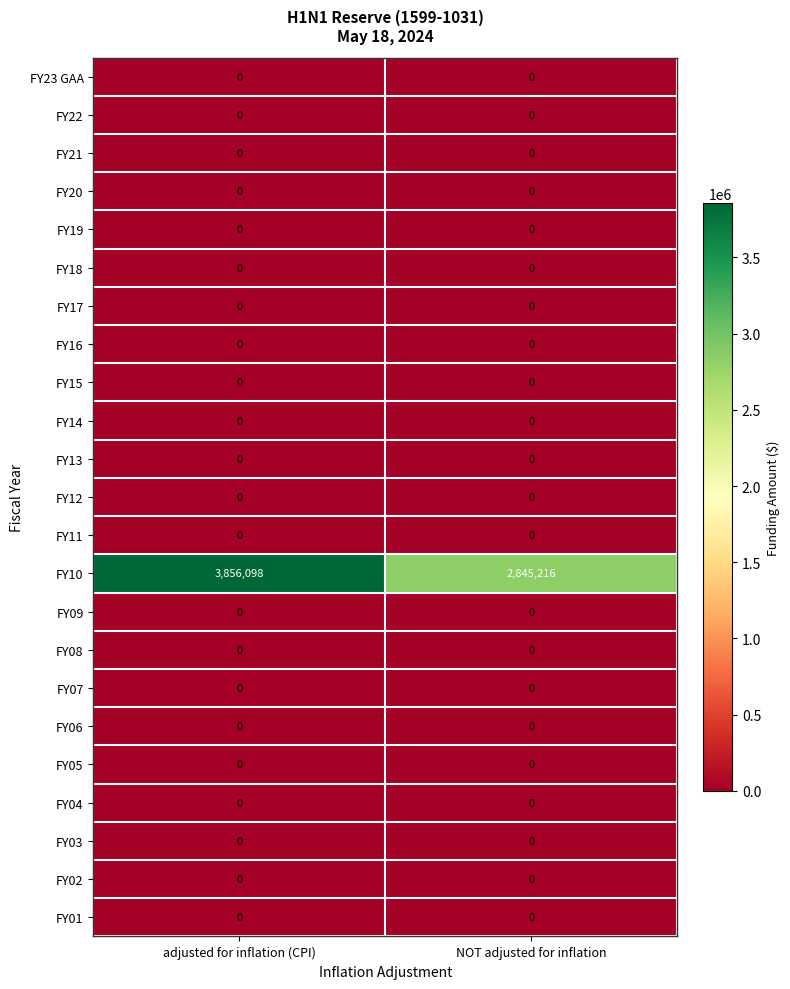

True or false: FY23 GAA has a value of 0 at adjusted for inflation (CPI).

True